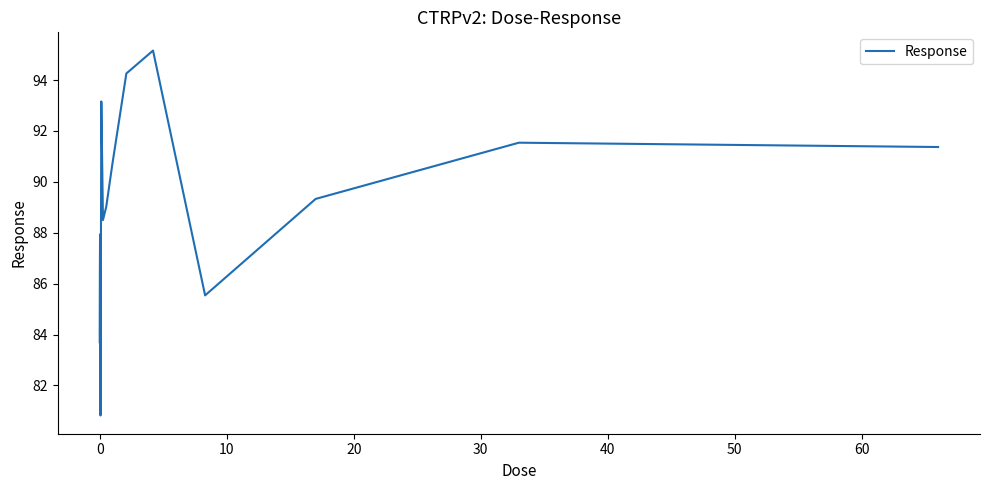

What is the minimum value shown in the chart?

80.8